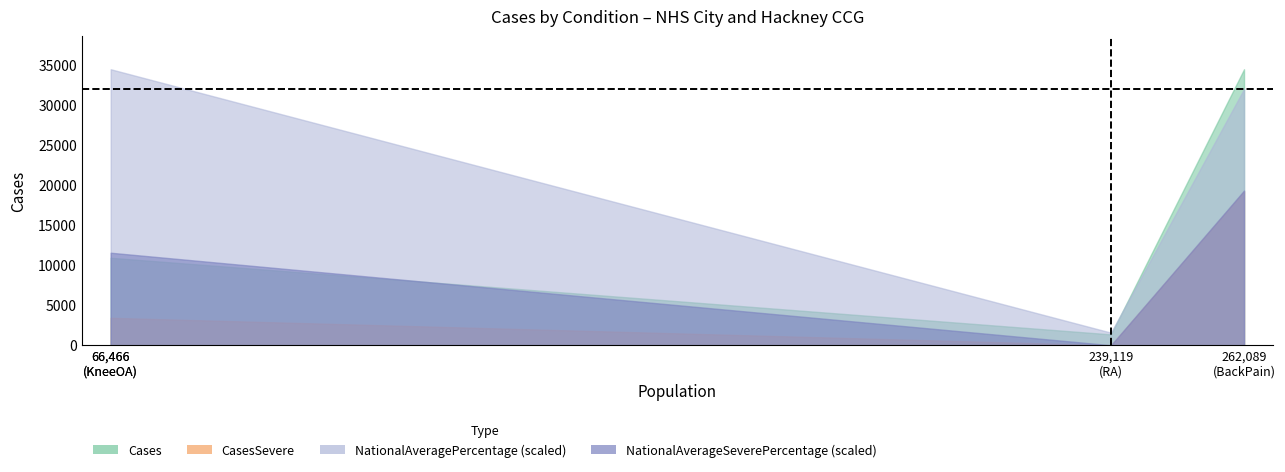

Reading left to right, transcribe all the data shown in this chart.

Cases: BackPain=34455.0	HipOA=6757.0	KneeOA=10918.0	RA=1354.0
CasesSevere: BackPain=19212.0	HipOA=1828.0	KneeOA=3425.0	RA=0.0
NationalAveragePercentage: BackPain=16.9	HipOA=10.9	KneeOA=18.2	RA=0.8
NationalAverageSeverePercentage: BackPain=10.2	HipOA=3.2	KneeOA=6.1	RA=0.0